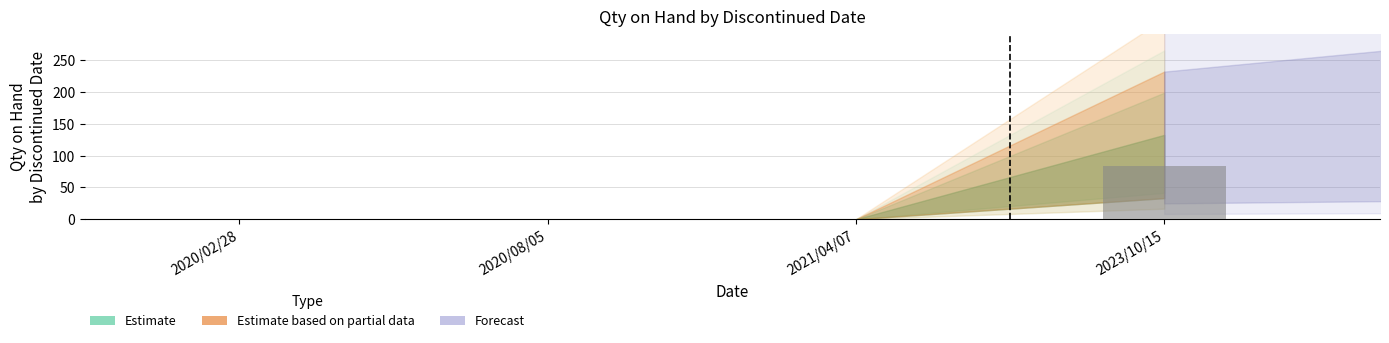

What is the sum of the values at 2023/10/15 and 2020/08/05?

83